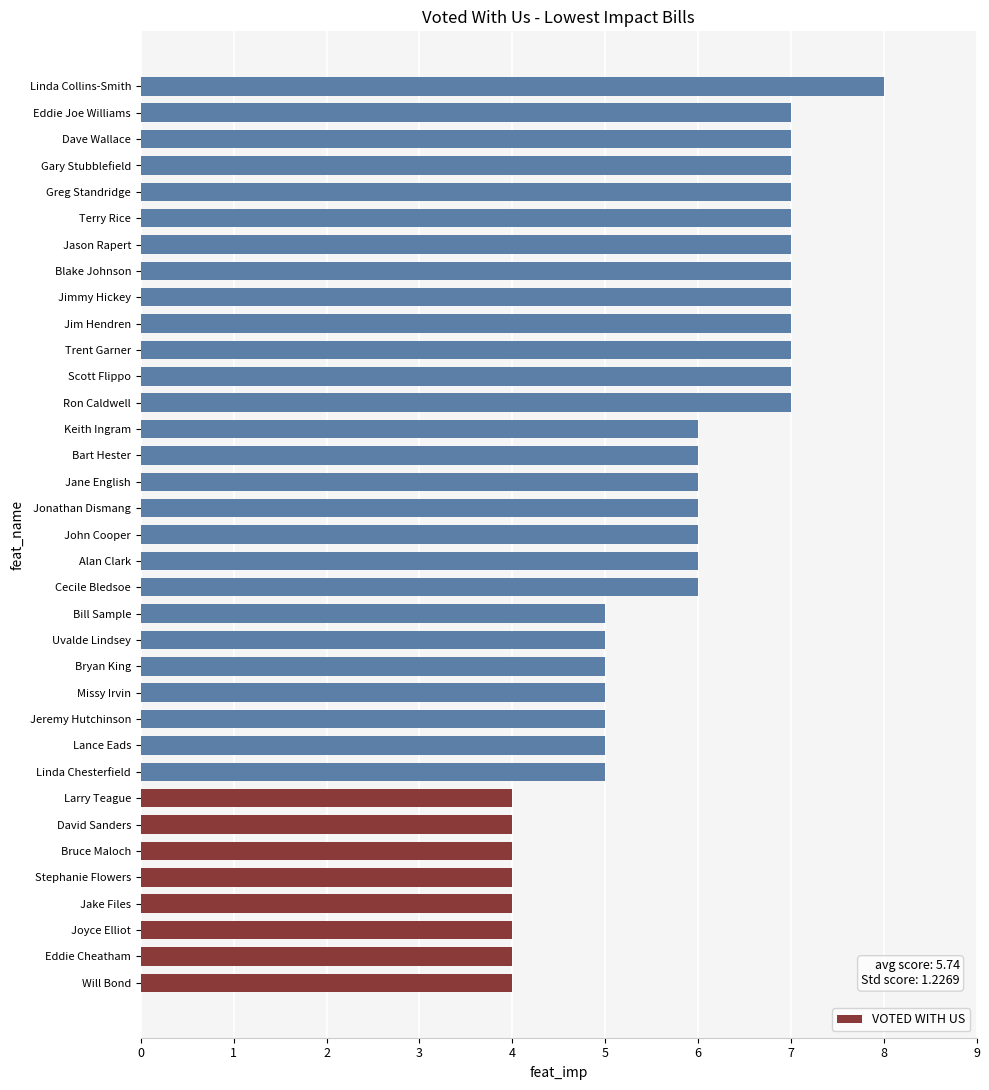

Approximately how many times larger is the value at Ron Caldwell compared to Missy Irvin?

1.4